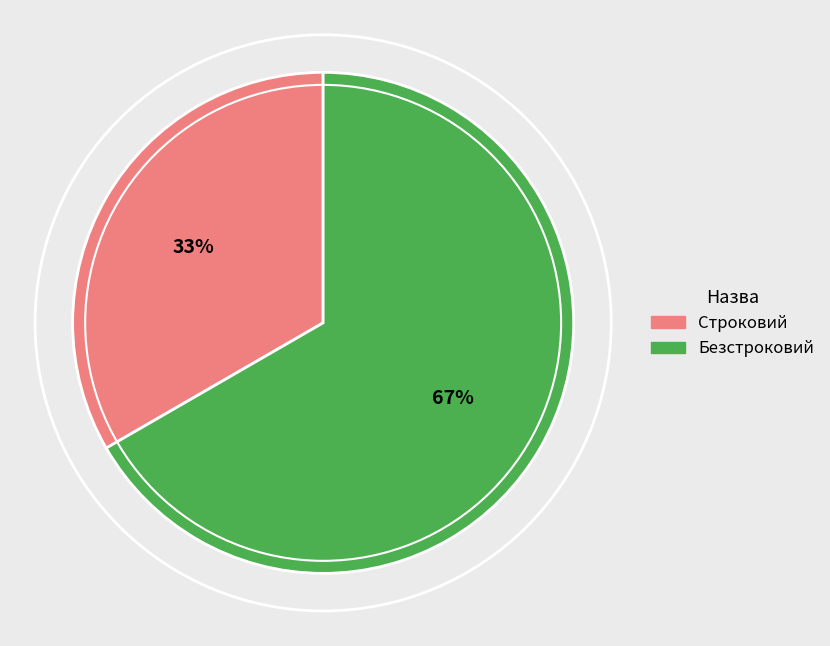

What is the largest slice in the pie chart?

Безстроковий